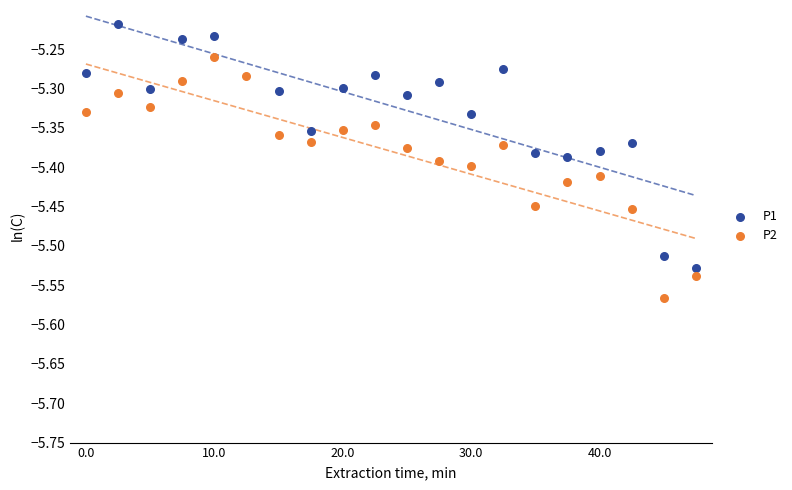

Which series has the largest Y range (max minus min)?

P1